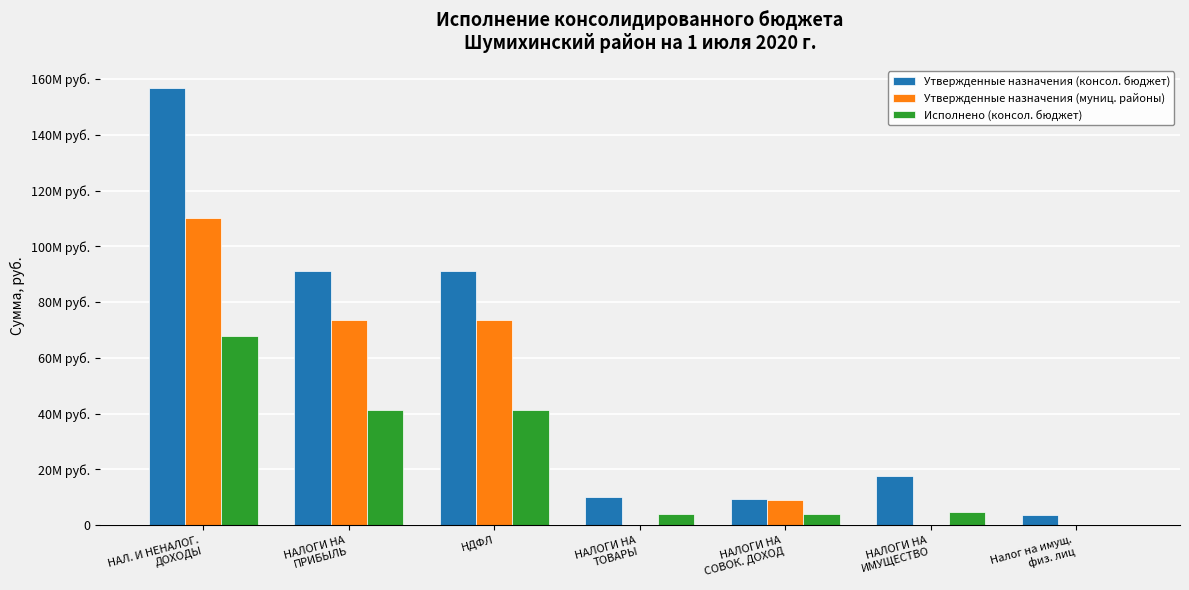

What is the spread (max minus min) of values at НАЛОГИ НА
ИМУЩЕСТВО?

17500000.0